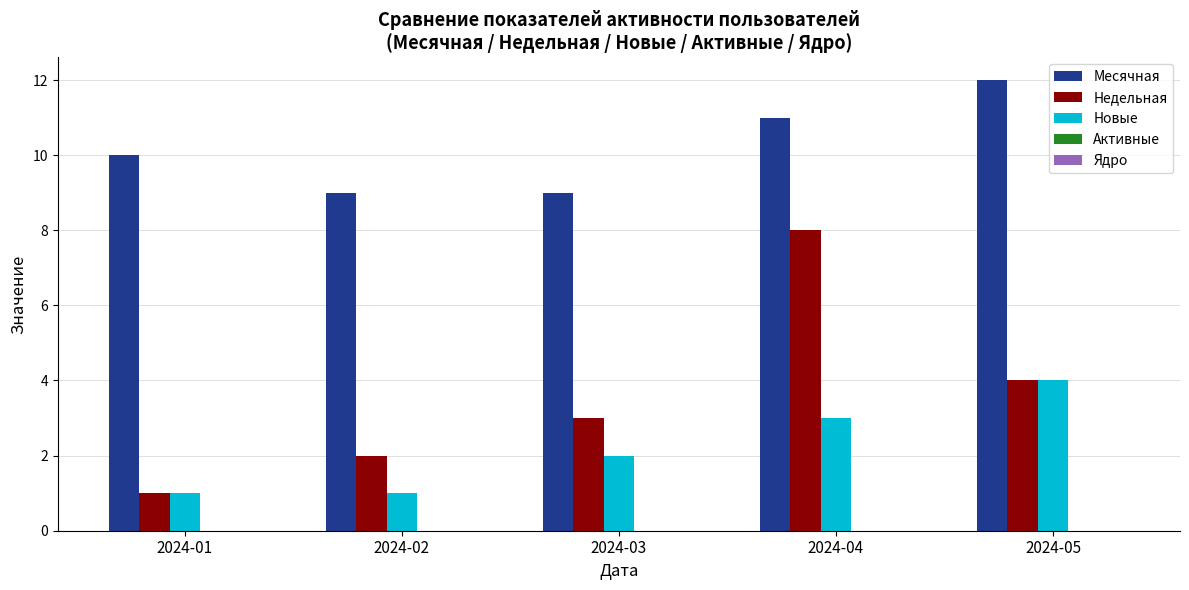

What is the greatest value displayed?

12